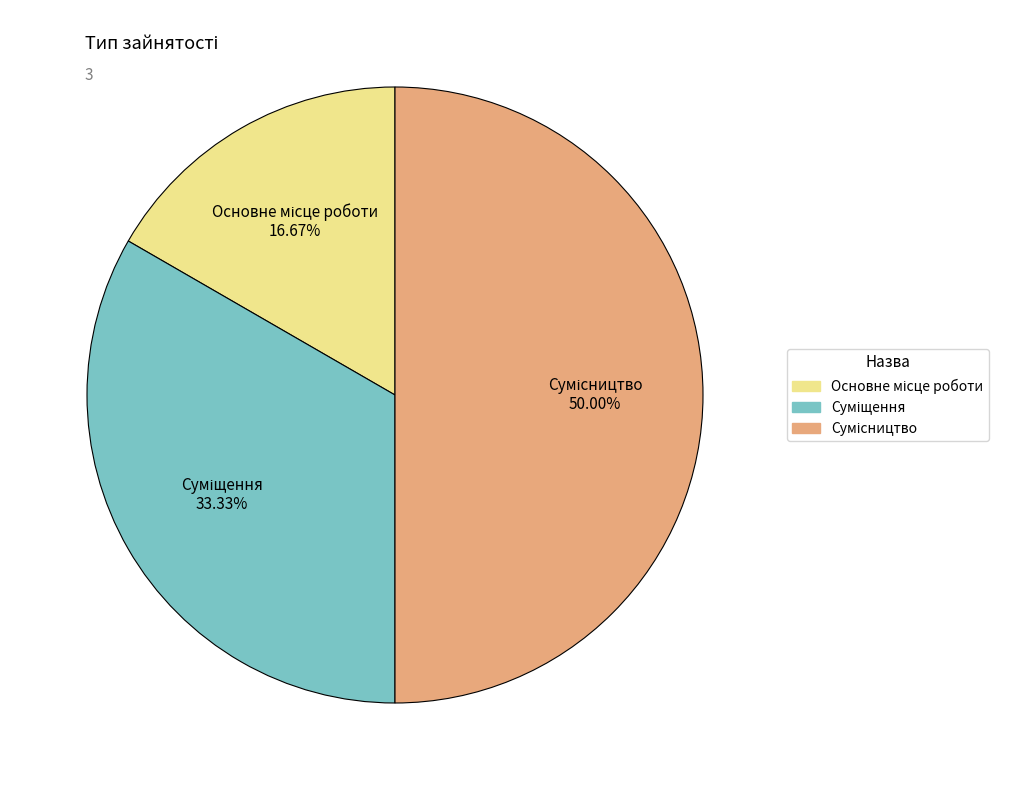

Count the number of slices in the pie.

3